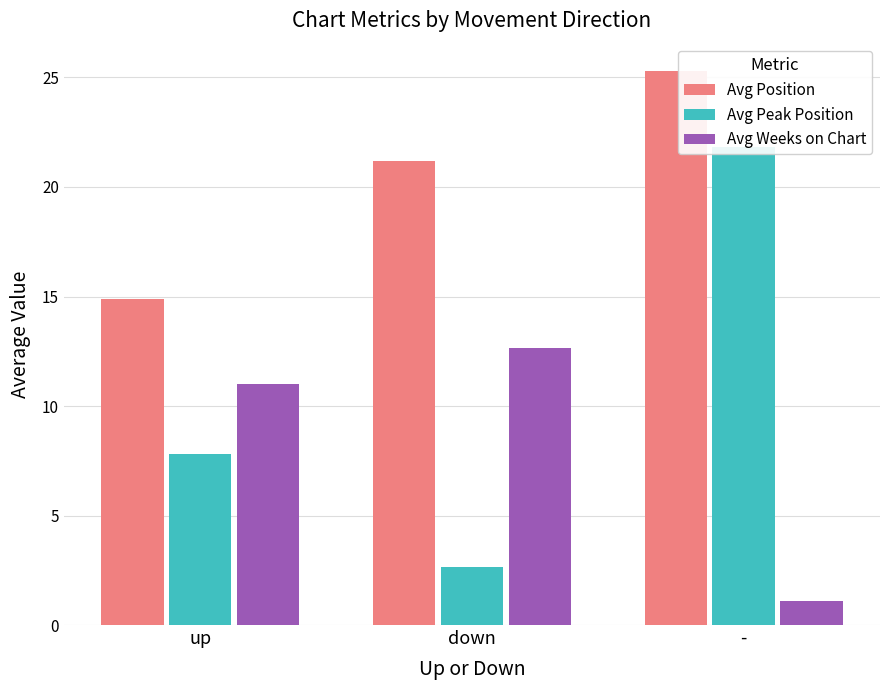

Reading left to right, transcribe all the data shown in this chart.

Avg Position: 14.9	21.2	25.3
Avg Peak Position: 7.8	2.7	21.8
Avg Weeks on Chart: 11.0	12.7	1.1